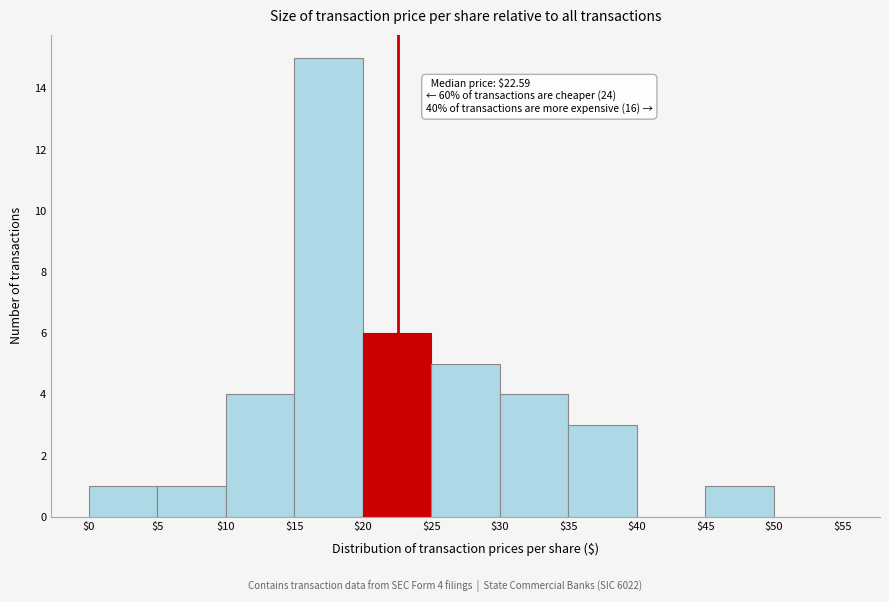

Over which range of the x-axis is the bar tallest?

$15 to $20